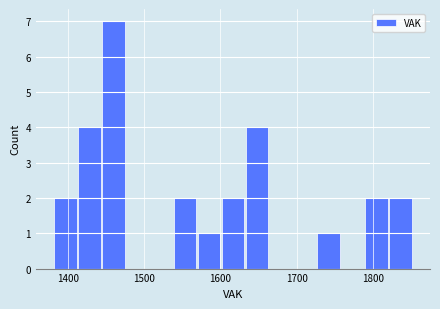

Around what value on the x-axis is the tallest bar? Give the approximate position of its centre, as read against the axis.

1460